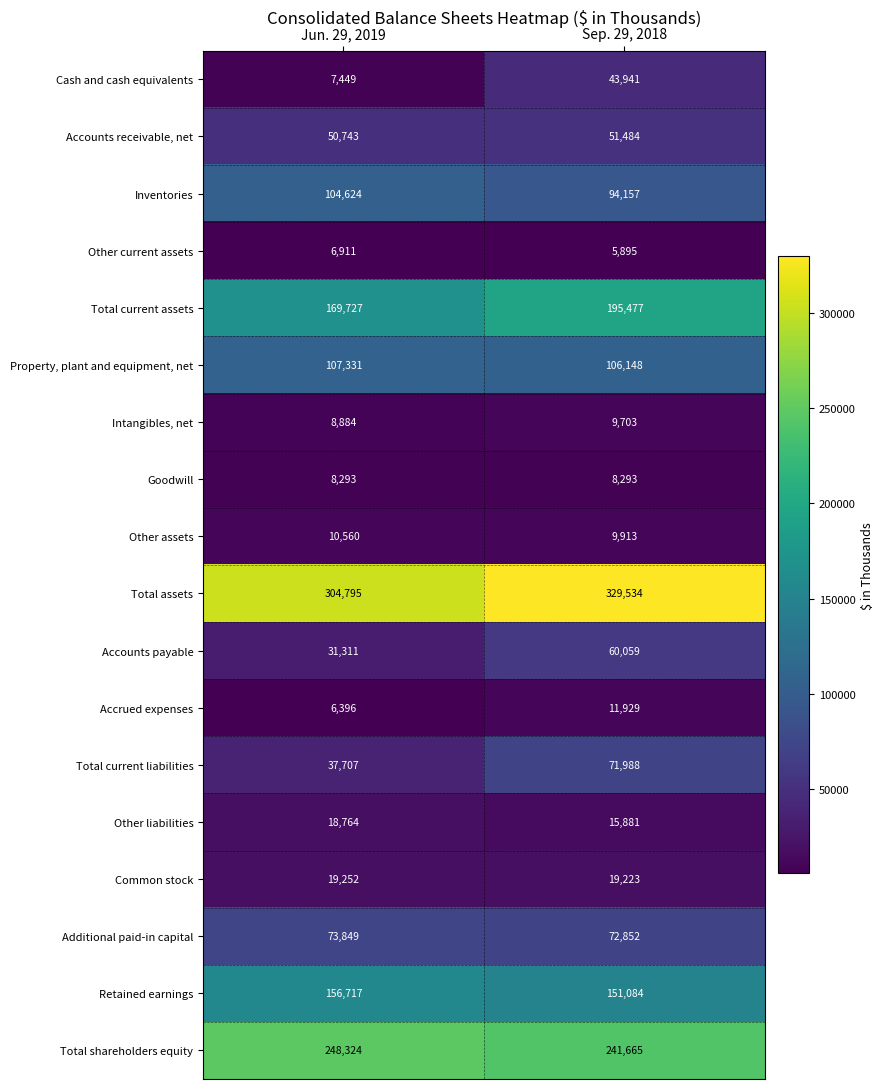

What is the difference between the maximum and minimum values in the Cash and cash equivalents series?

36492